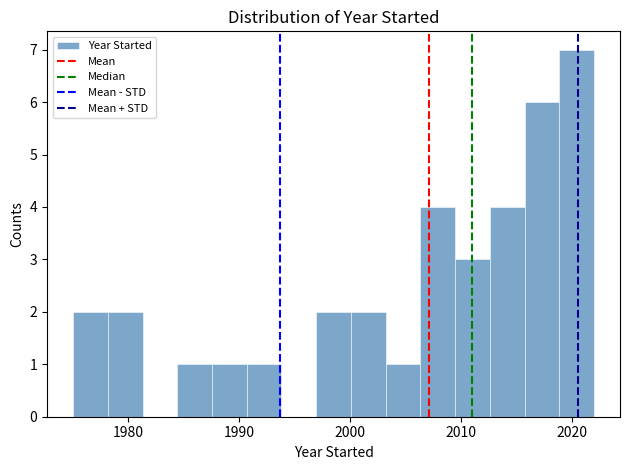

Read against the x-axis, roughly where is the centre of the tallest bar?

2020